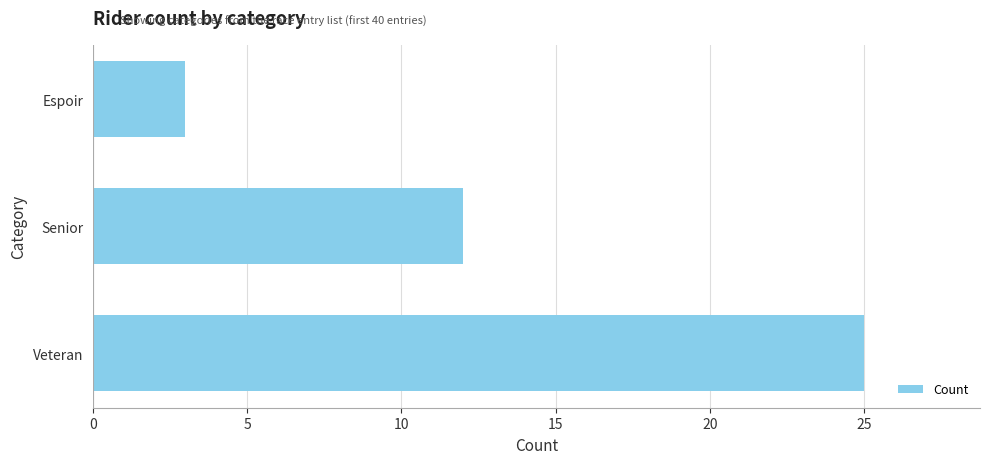

Reading top to bottom, what are all the values shown in this chart?

Espoir=3	Senior=12	Veteran=25